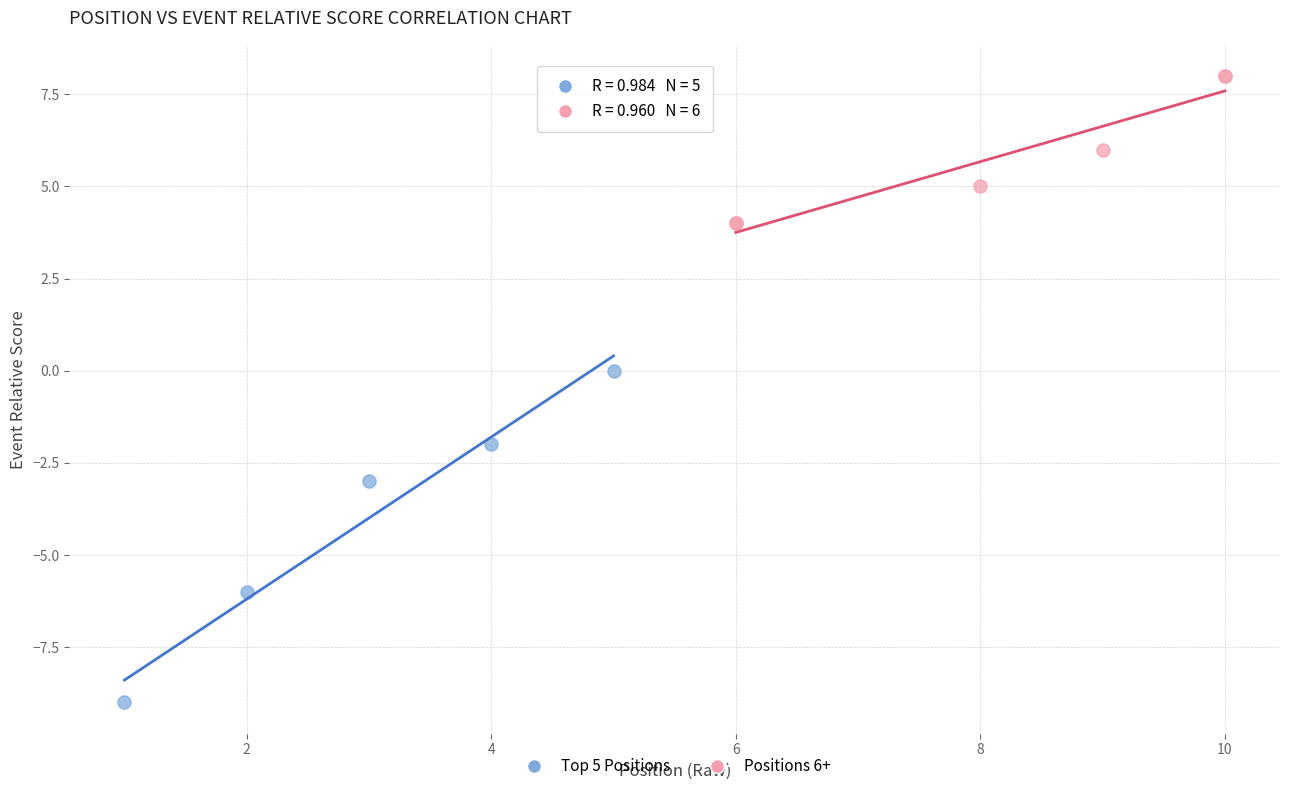

Which series contains the lowest Y value?

Top 5 Positions